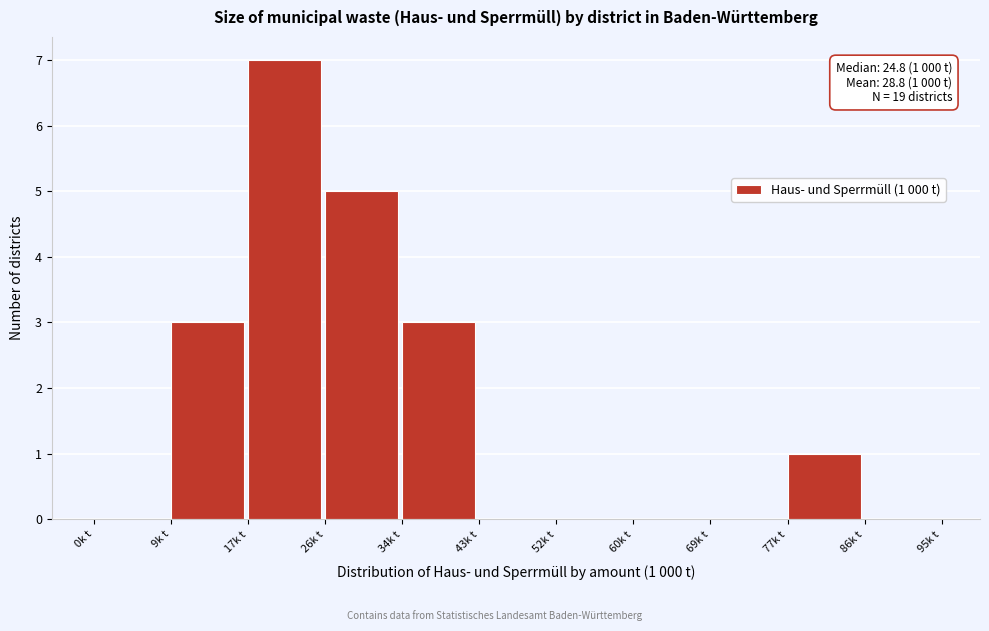

Which range on the x-axis has the tallest bar?

17 to 26